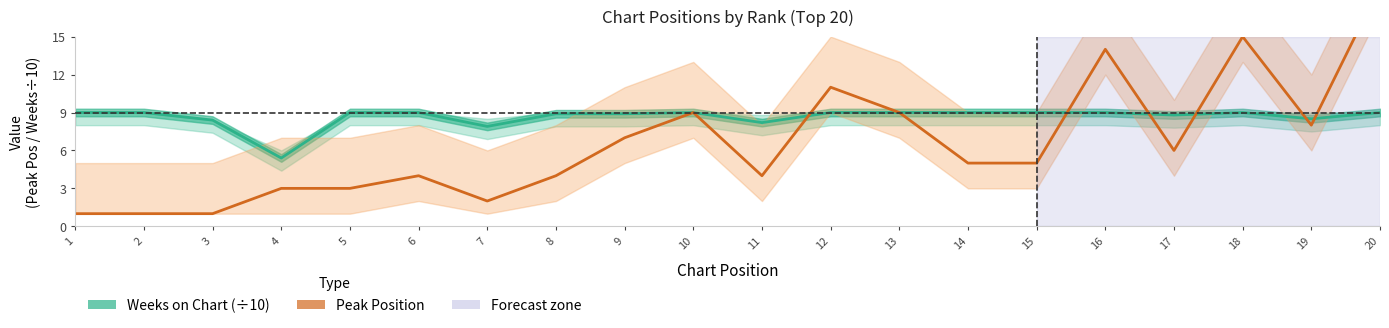

Which category has the lowest value in the Peak Position series?

1